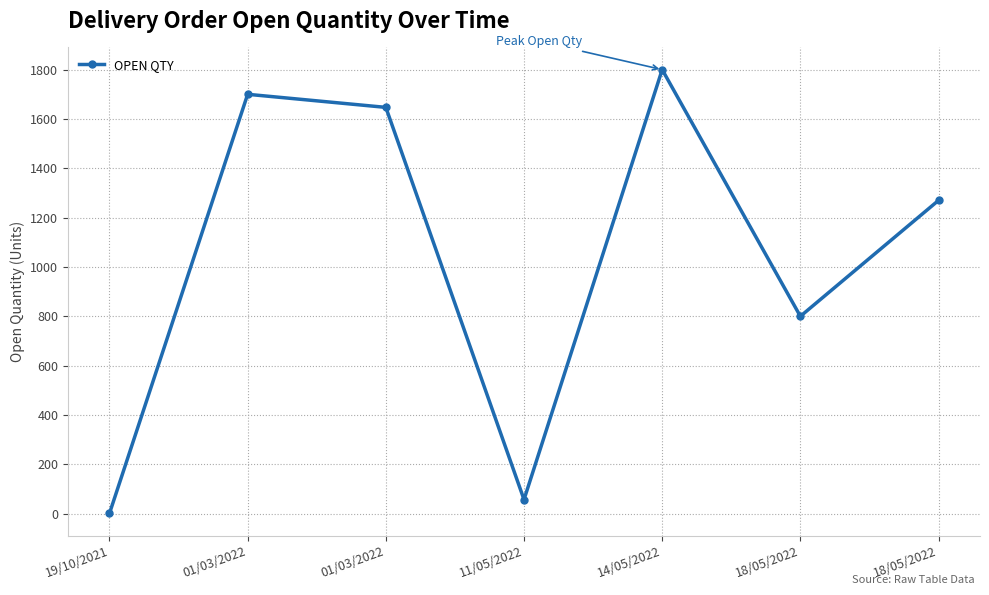

How many data points does each series have?

7